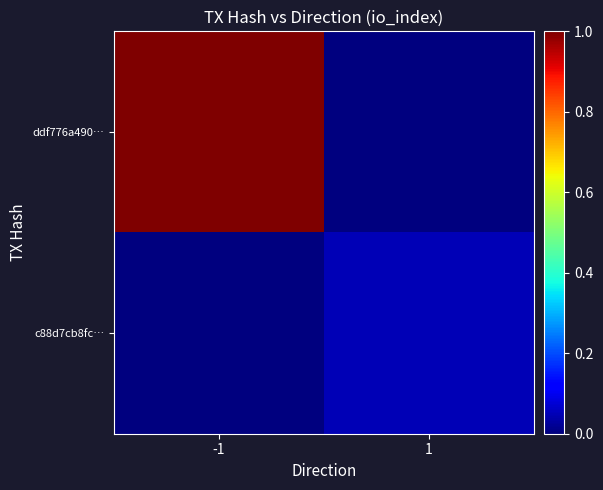

Which series has the largest total across all categories?

ddf776a490…